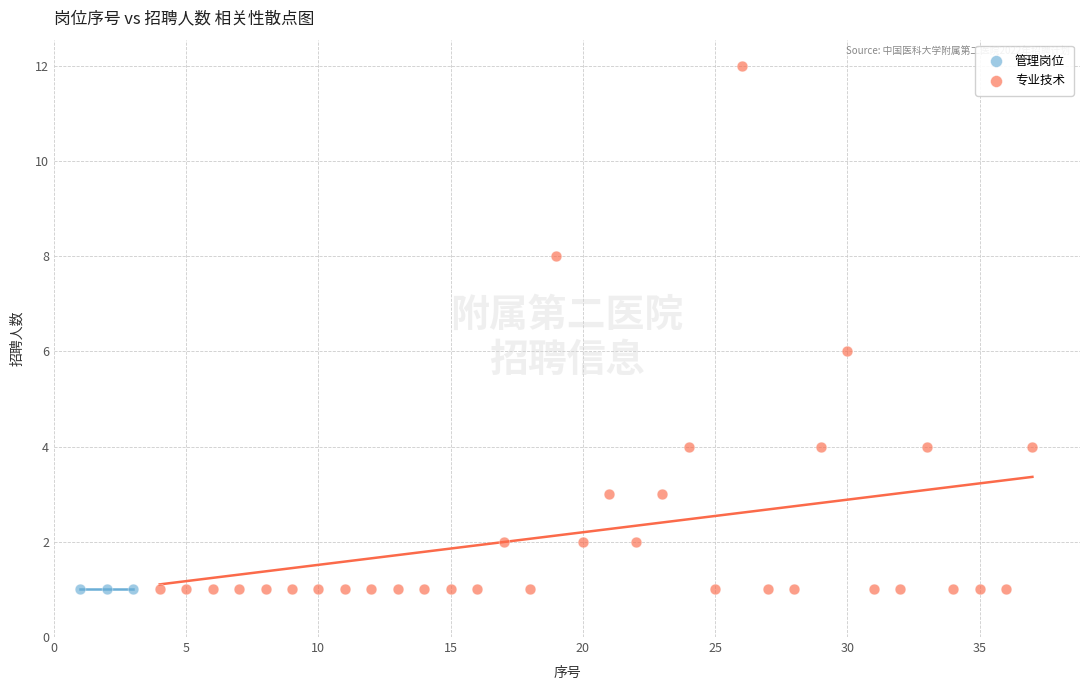

Which series contains the highest Y value?

专业技术